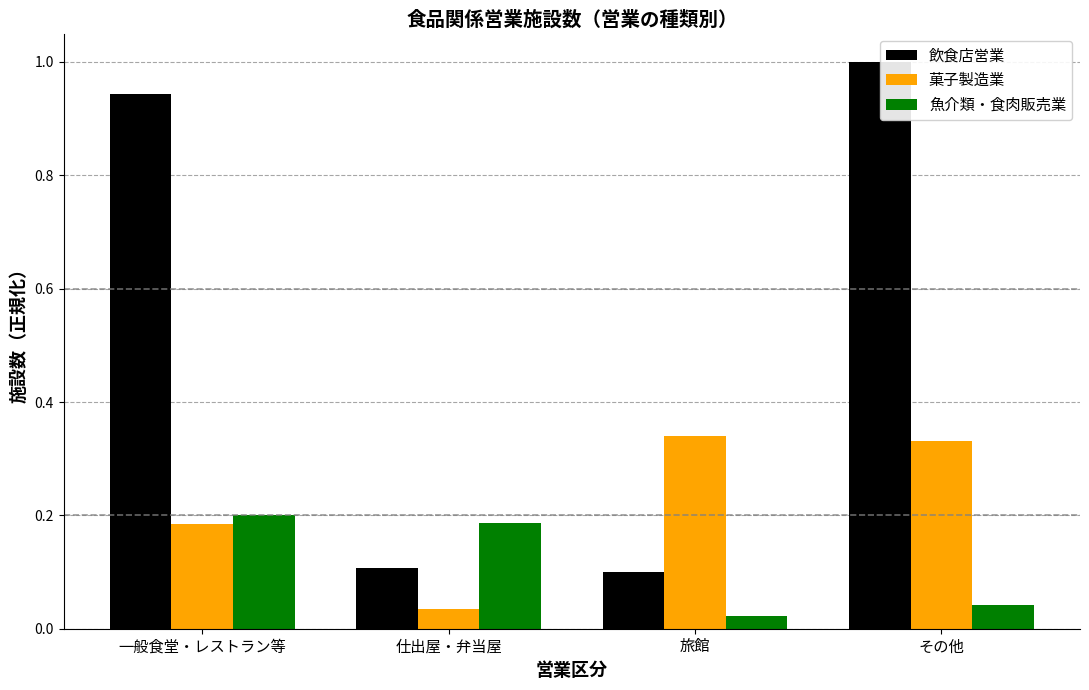

Count the number of data series in this chart.

3